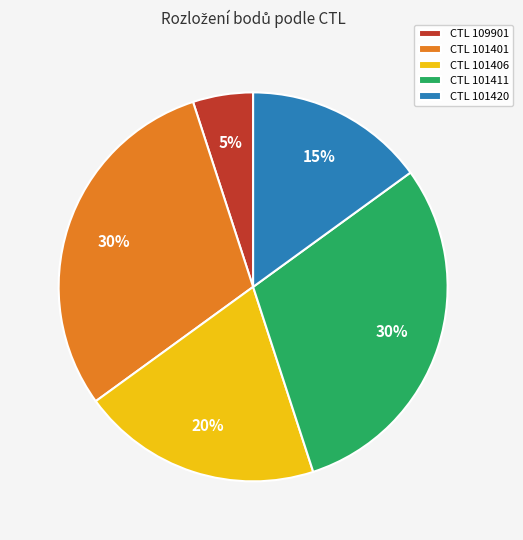

True or false: CTL 109901 accounts for 12% of the total.

False